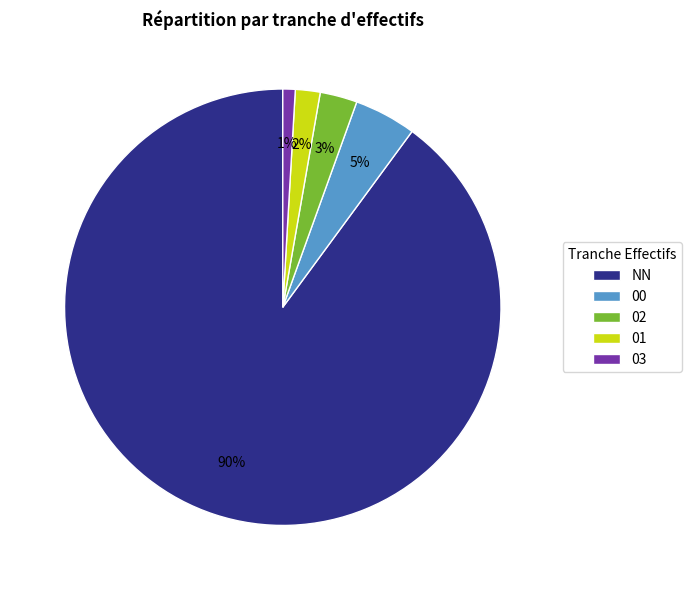

The 03 slice represents 1% of the pie. True or false?

True